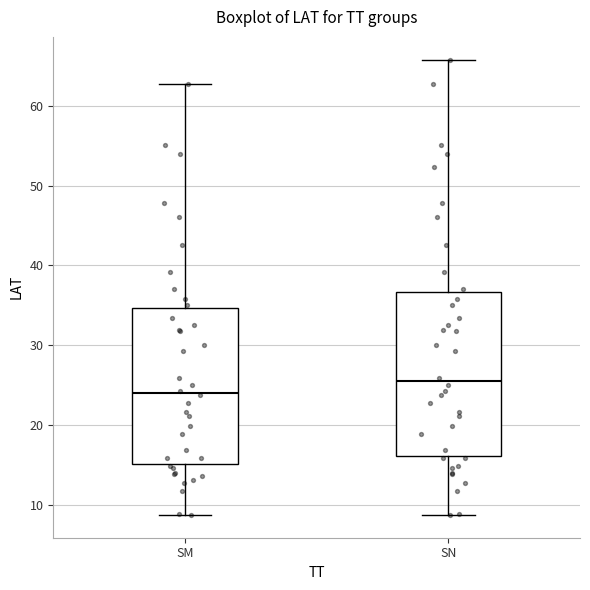

Where is the lower edge of the box for SM on the y-axis? The values are not printed on the chart, so give them approximately, as read against the axis.

15